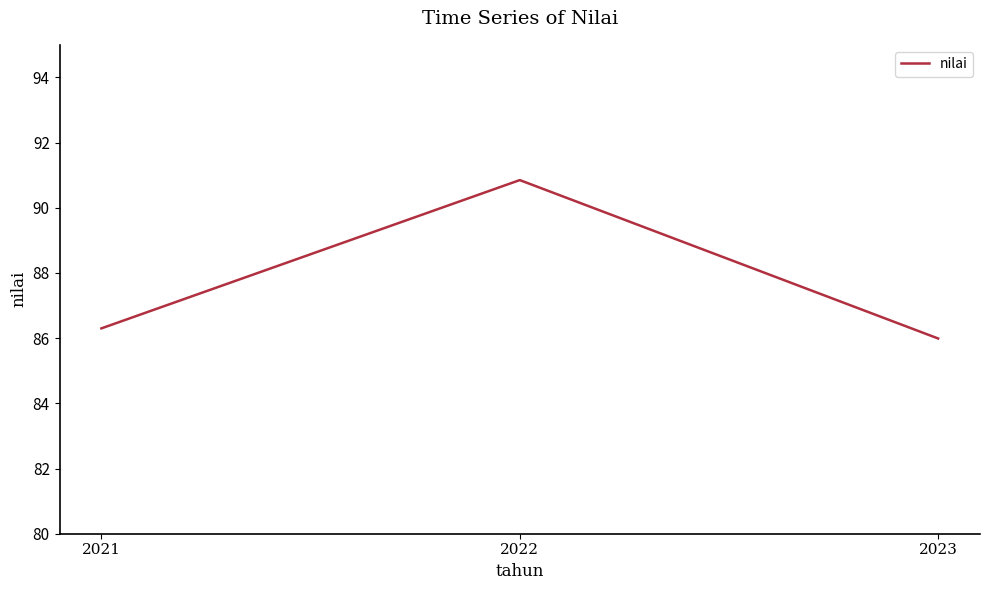

At which category does the chart reach its peak across all series?

2022